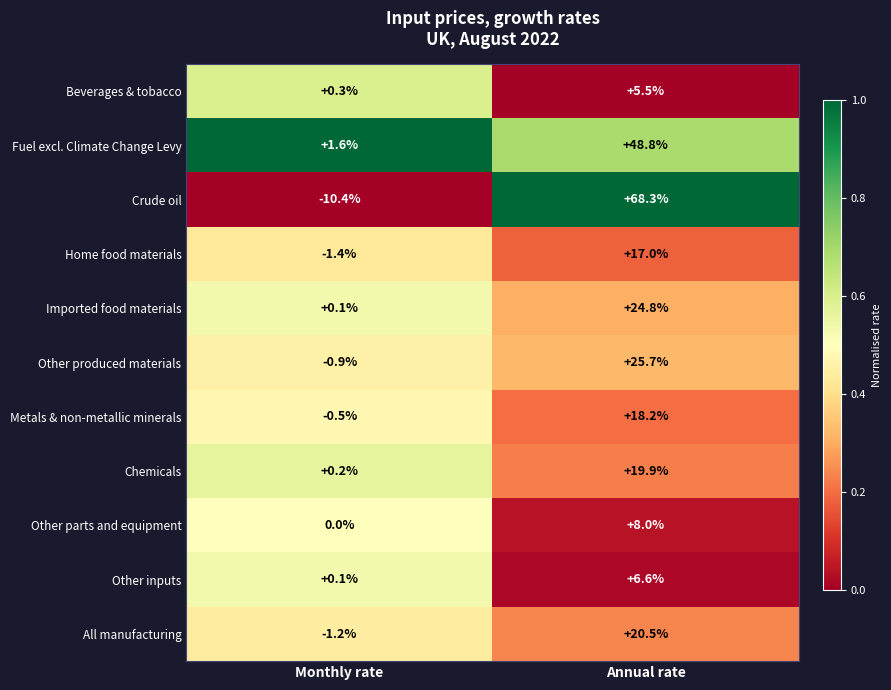

Is it true that Beverages & tobacco equals 0.3 at Monthly rate?

True